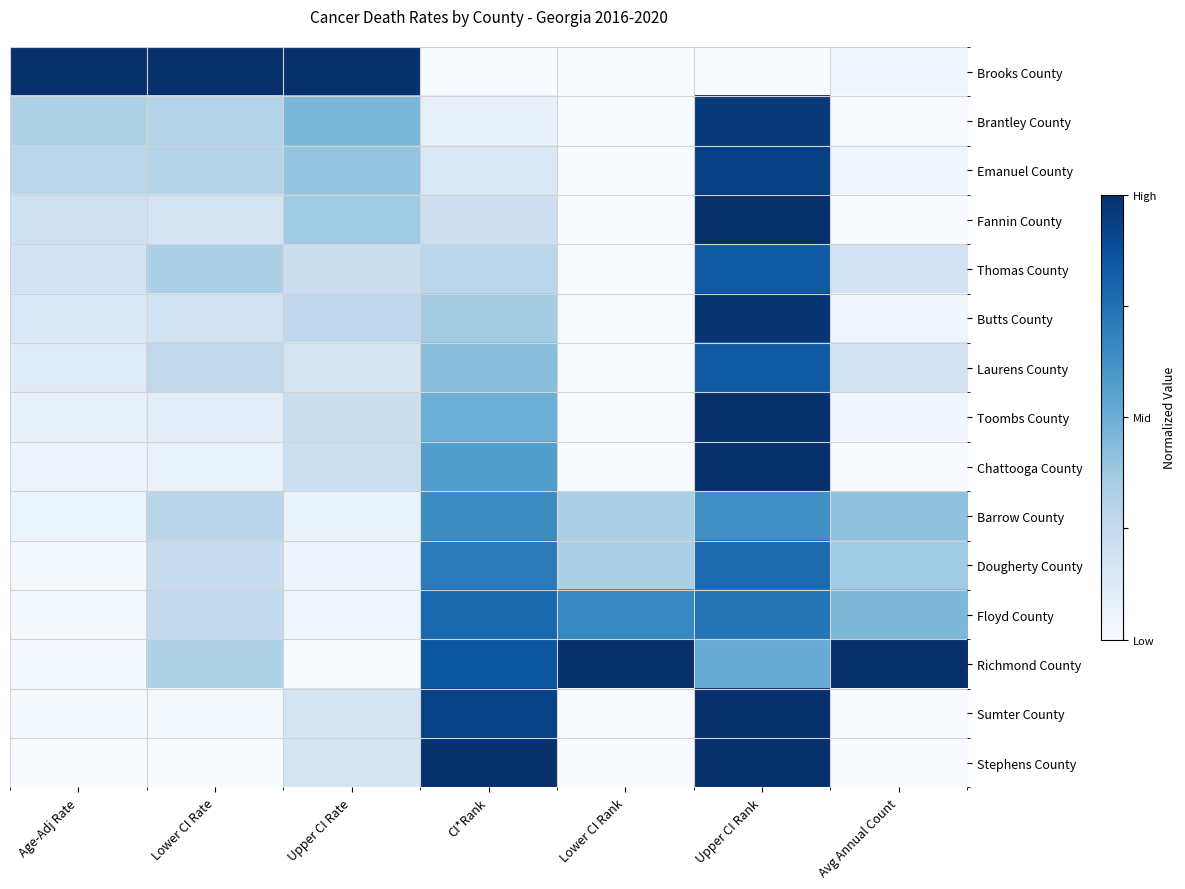

What is the total value across all series at Age-Adj Rate?

2.5